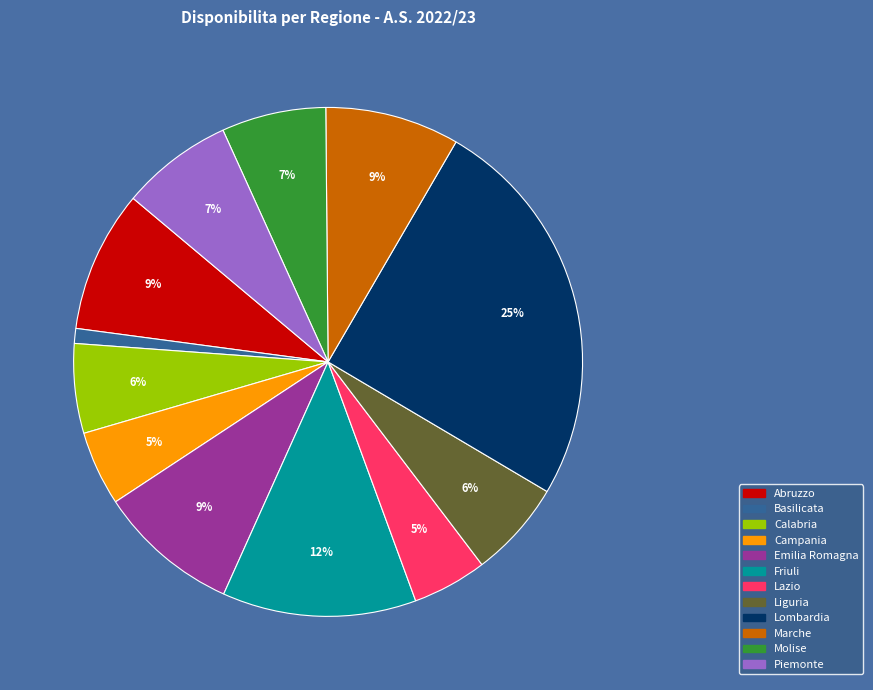

Is Friuli the majority of the pie?

No